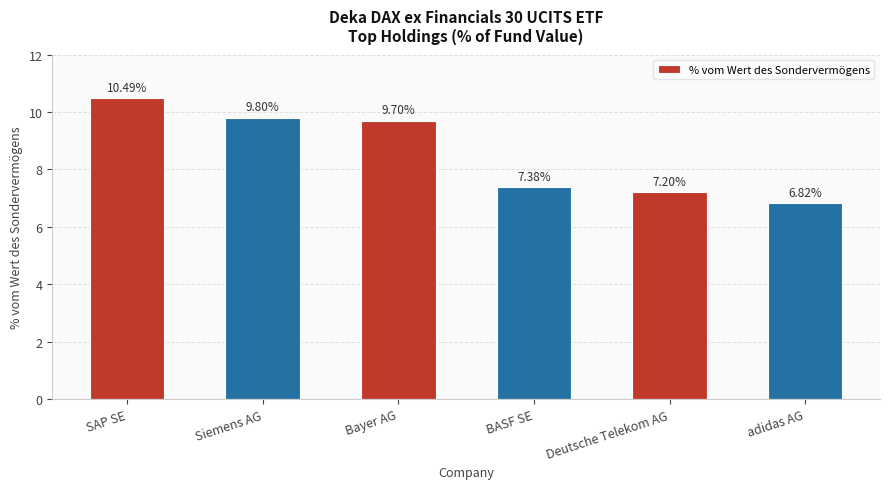

How many bars are there in total?

6